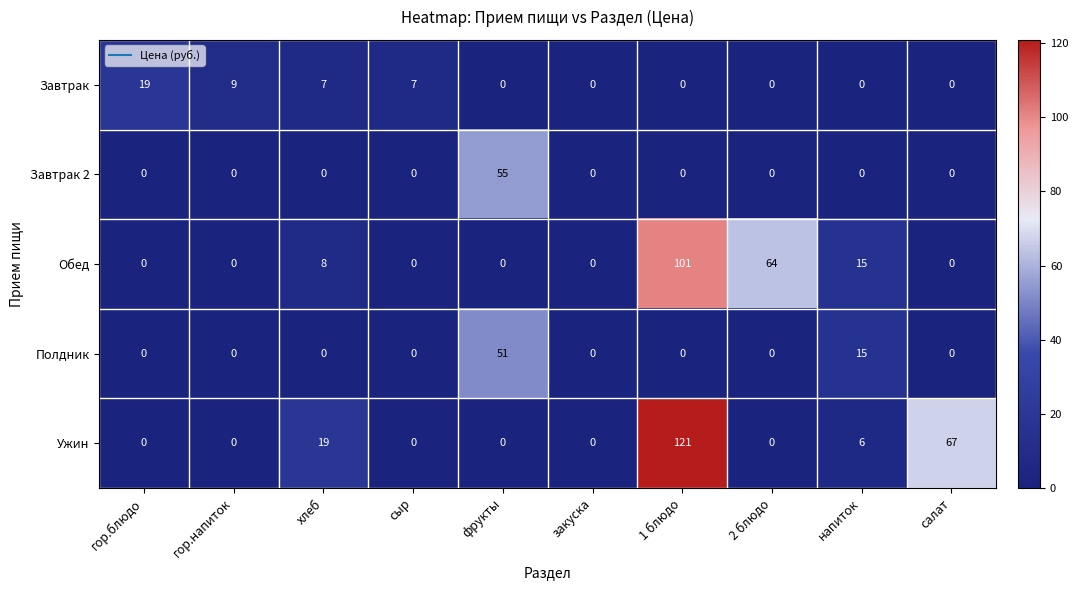

How many distinct data groups are displayed?

5